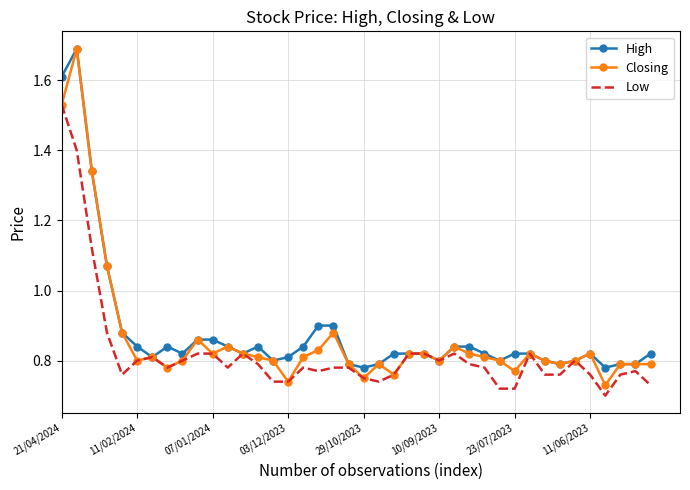

Which series has the largest range (max minus min)?

Closing